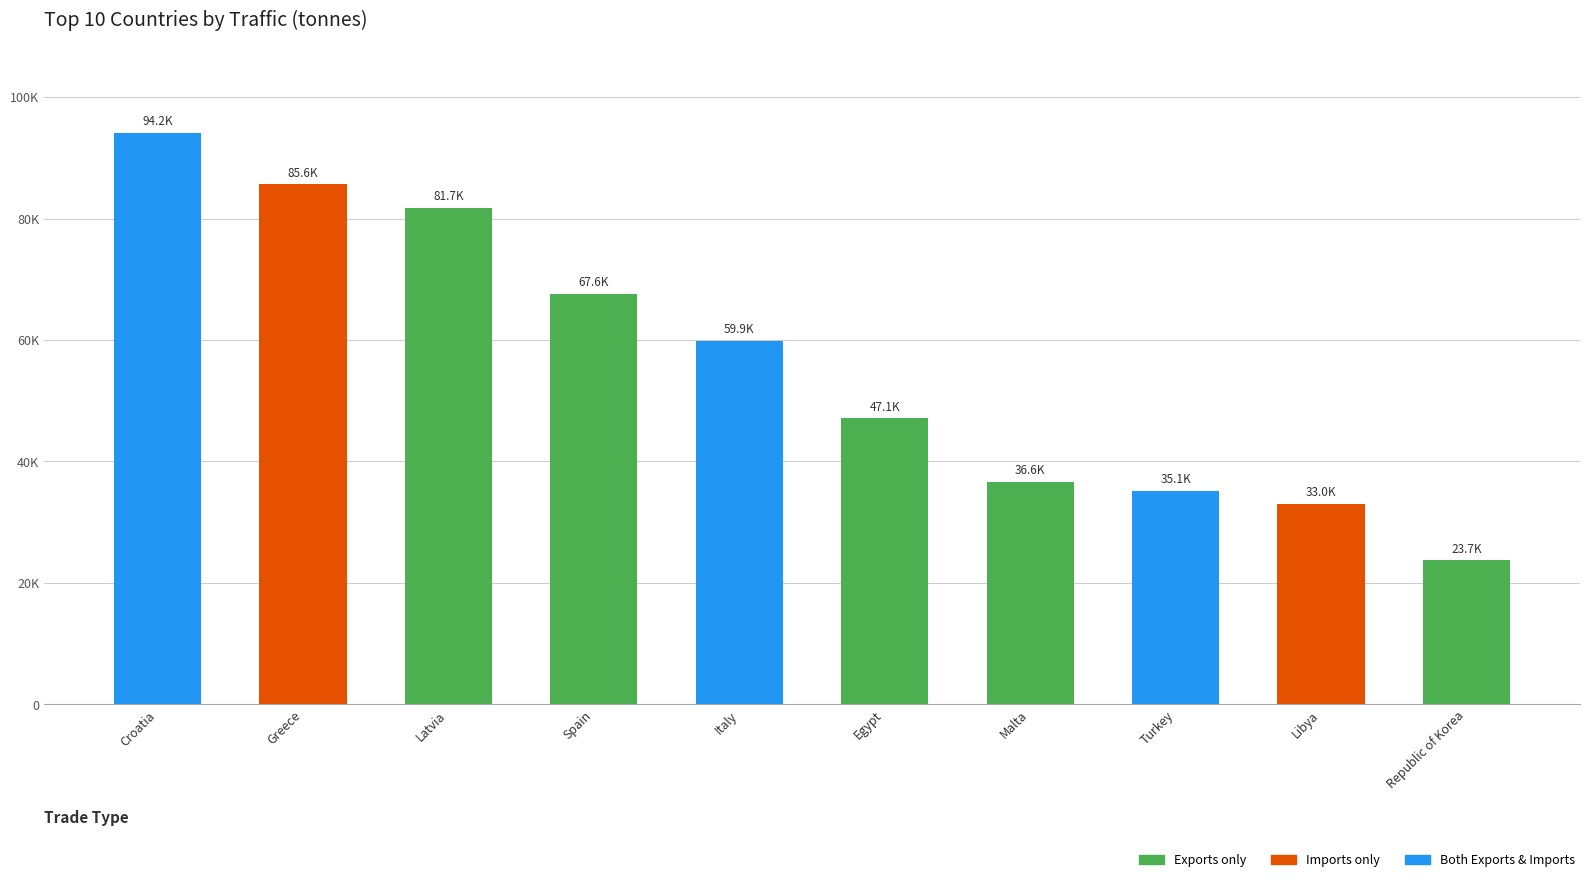

Reading left to right, extract all data points from this chart.

94158	85631	81731	67607	59852	47112	36613	35149	33031	23740